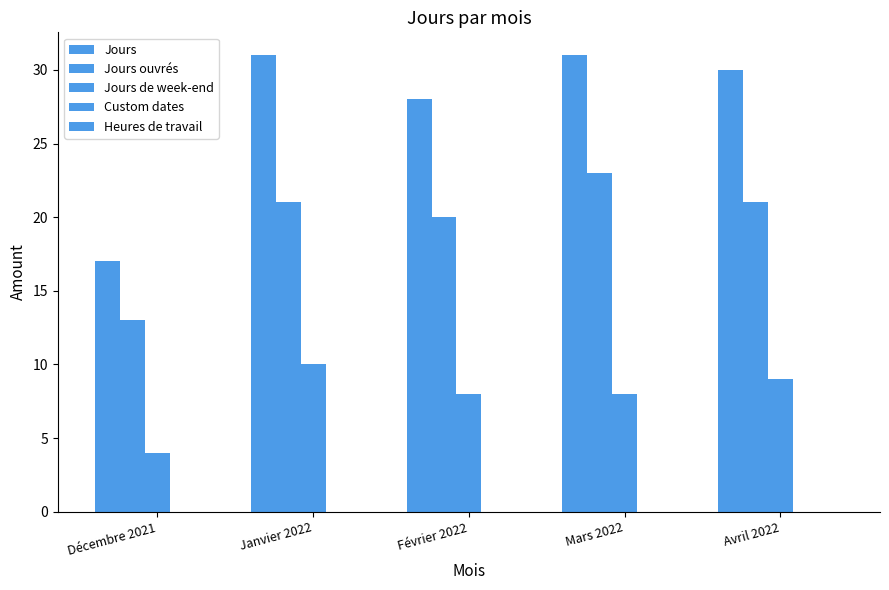

Between Décembre 2021 and Mars 2022, which series saw the biggest shift?

Jours